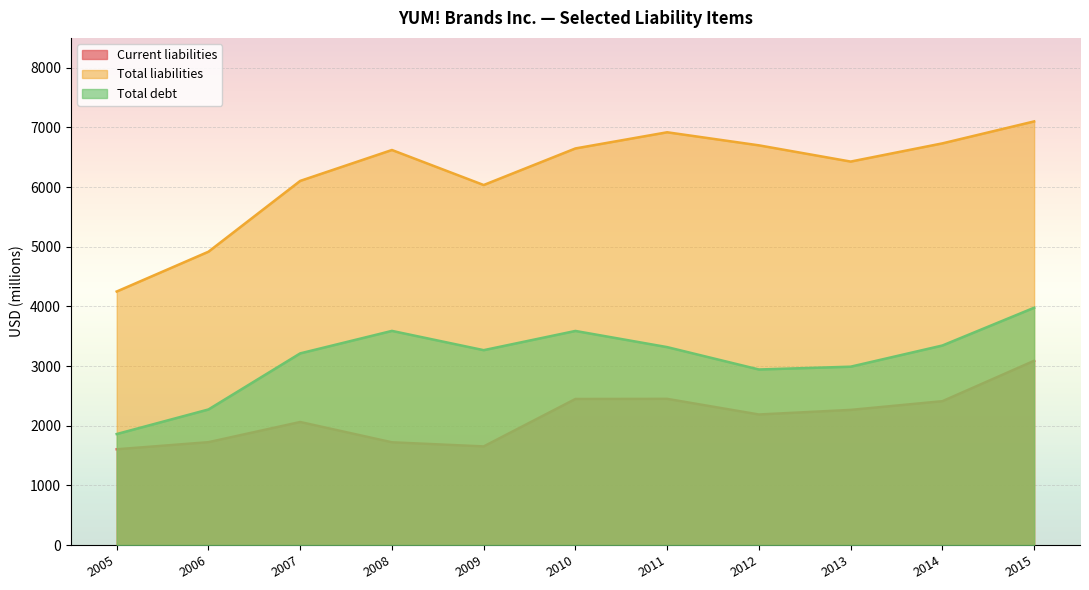

Does the chart display data point markers on the line(s)?

No